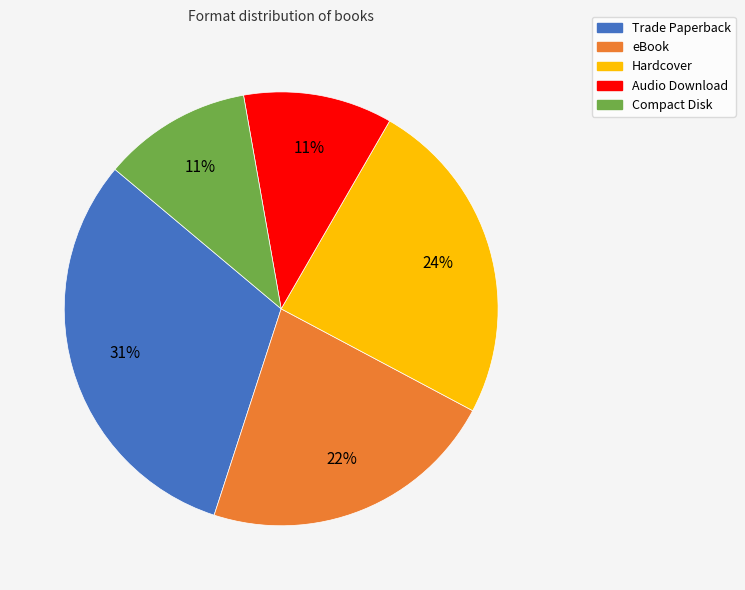

What is the largest slice in the pie chart?

Trade Paperback